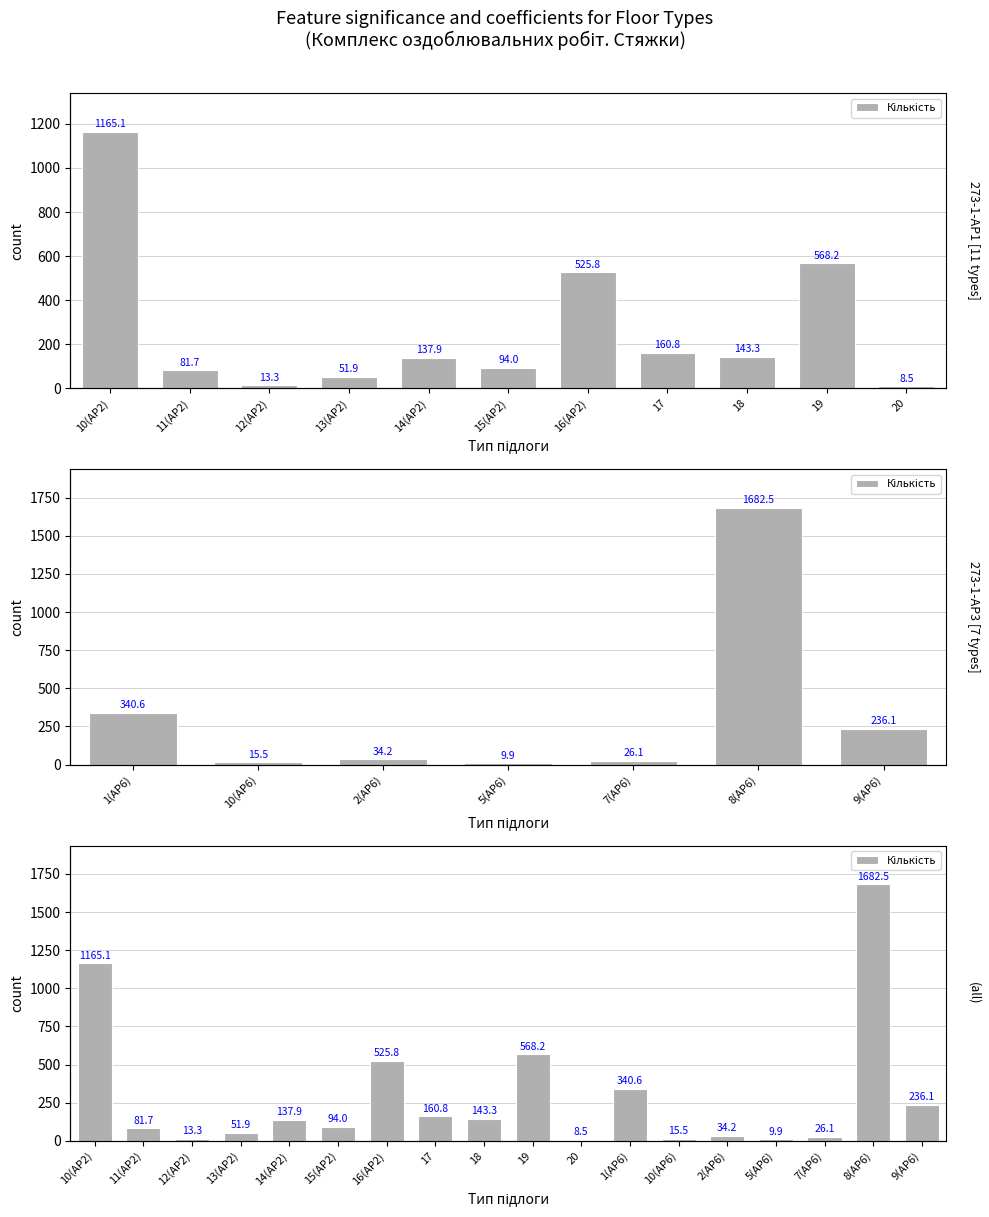

What is the value of the 16th bar from the left?

26.1